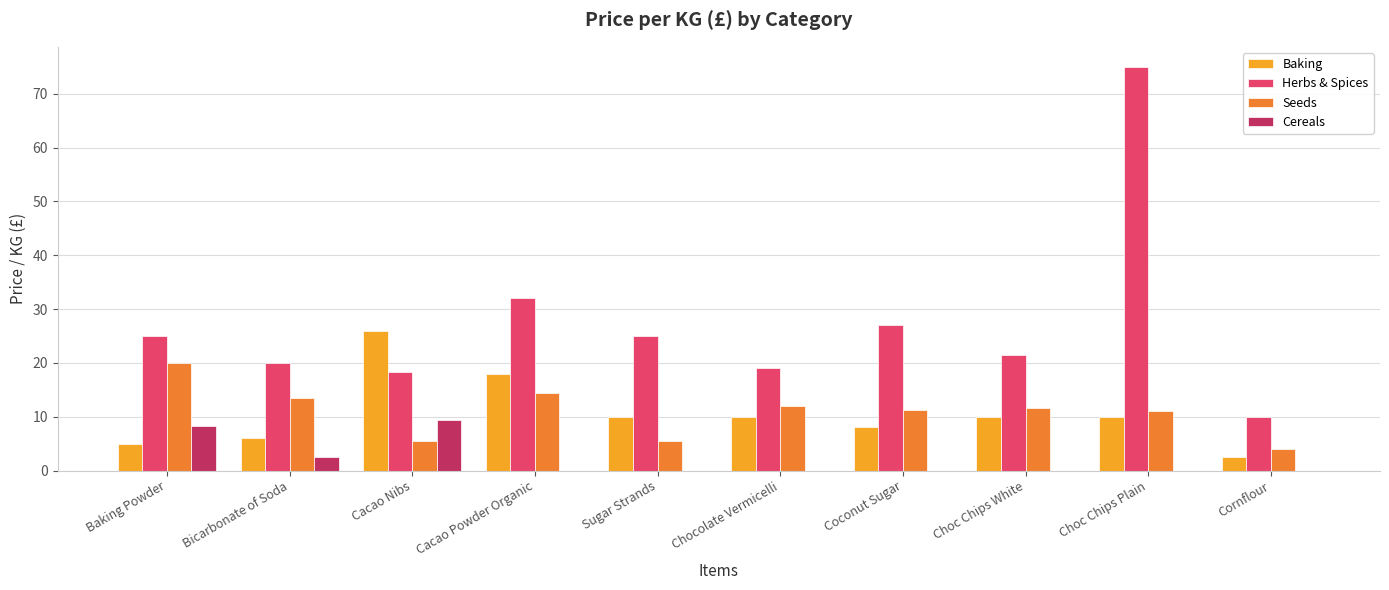

At which label is Cereals closest to 4?

Bicarbonate of Soda